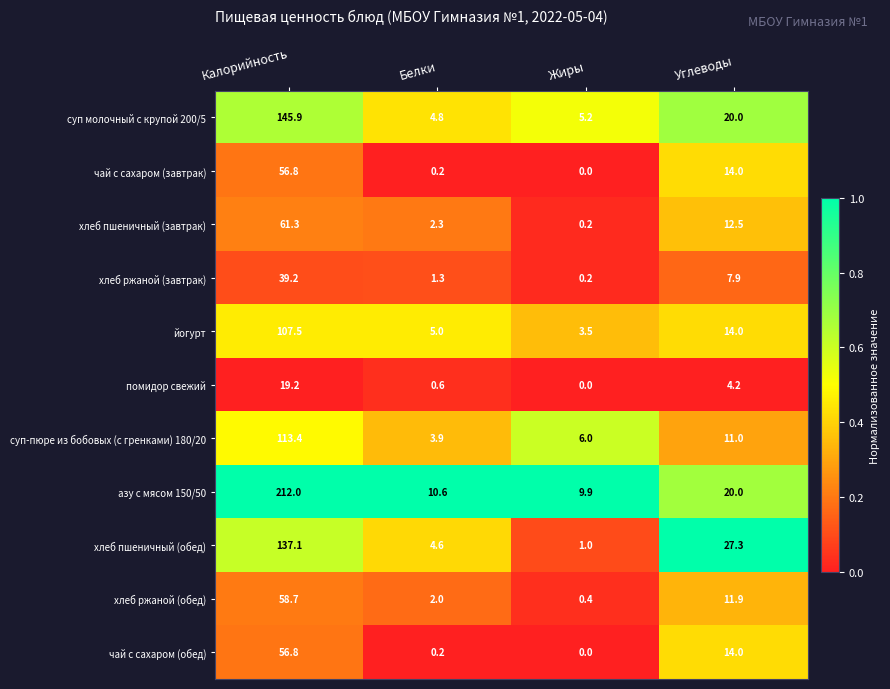

Where is суп-пюре из бобовых (с гренками) 180/20 nearest to the value 58?

Углеводы